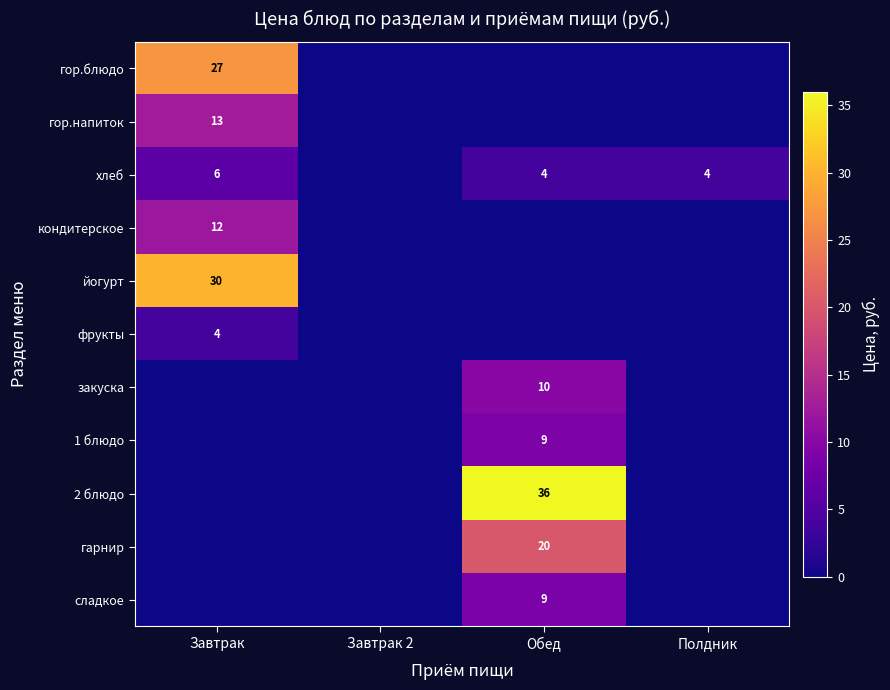

Is it true that йогурт equals 30 at Завтрак?

True